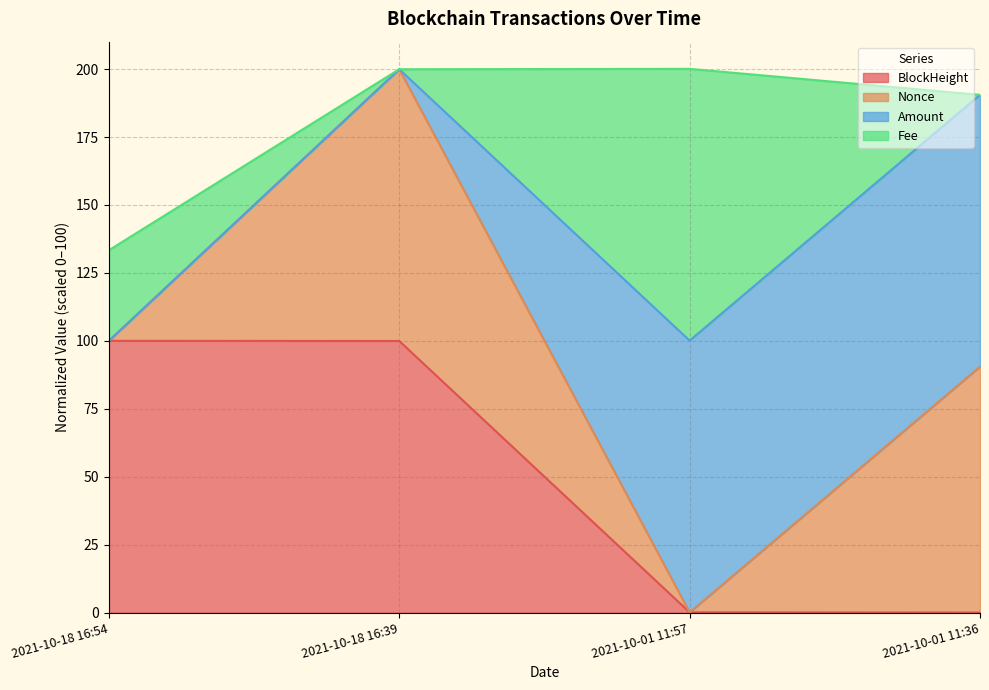

Does the chart display data point markers on the line(s)?

No